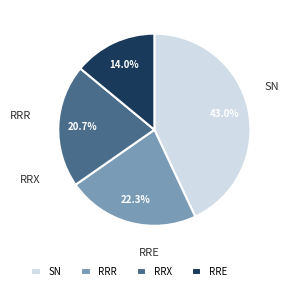

Which category has the smallest portion of the pie?

RRE